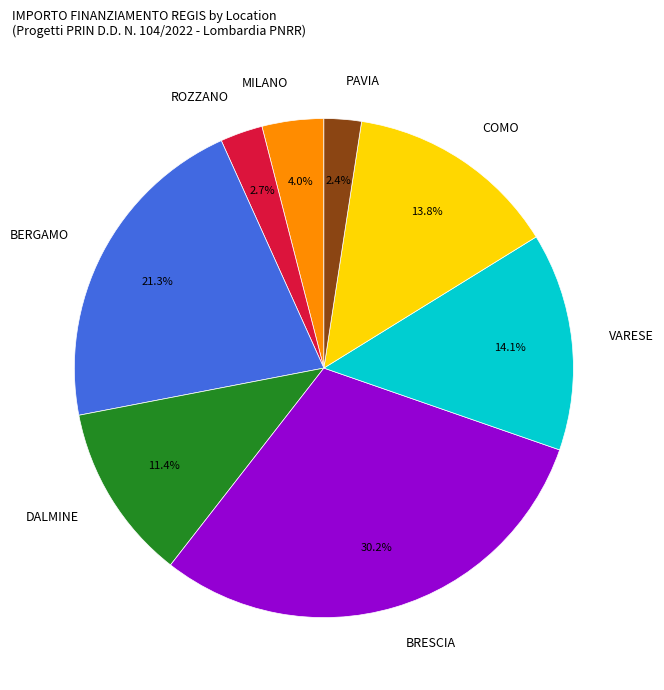

Between MILANO and BRESCIA, which is larger?

BRESCIA